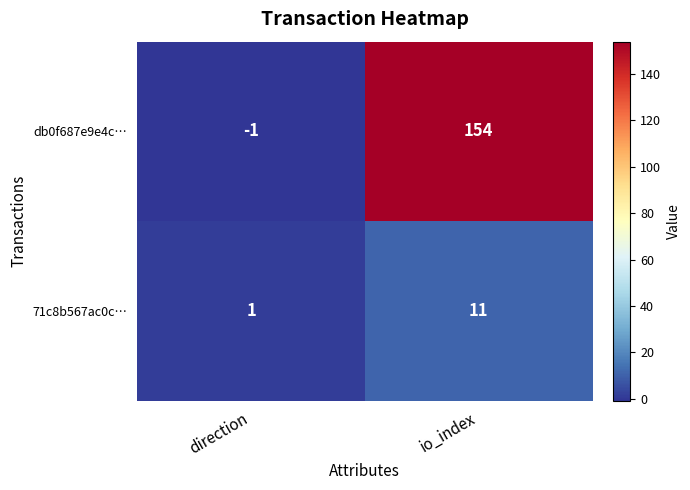

Reading left to right, what are all the values shown in this chart?

db0f687e9e4c…: -1	154
71c8b567ac0c…: 1	11